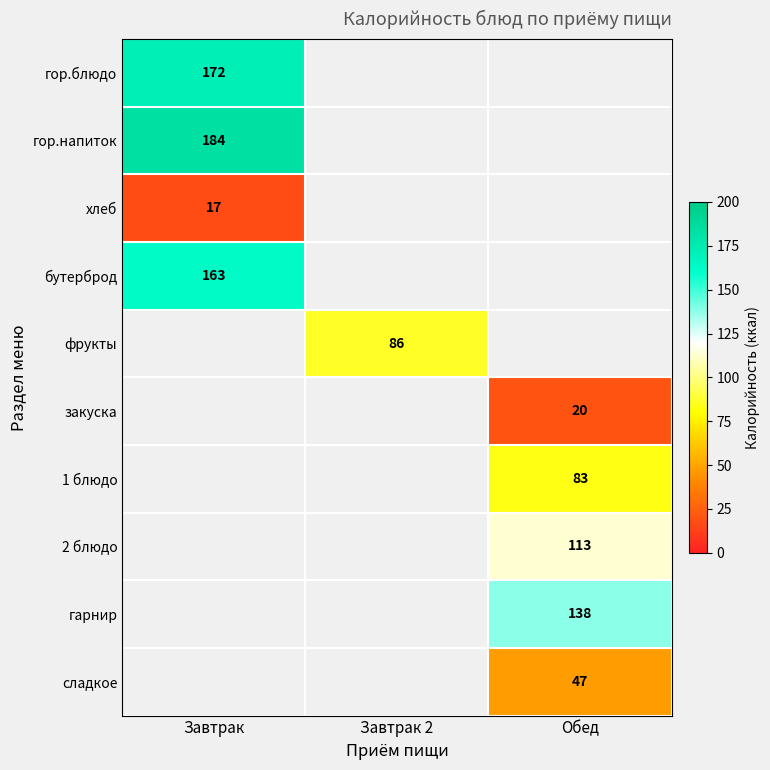

The хлеб series shows 17 at Завтрак. True or false?

True